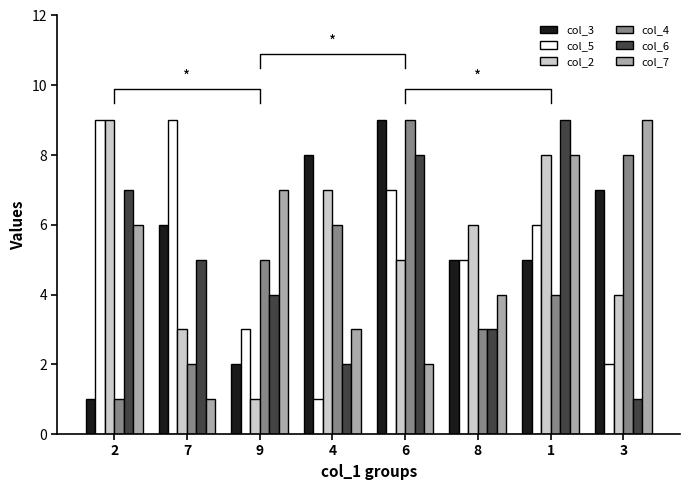

Which series changed the most between 1 and 3?

col_6